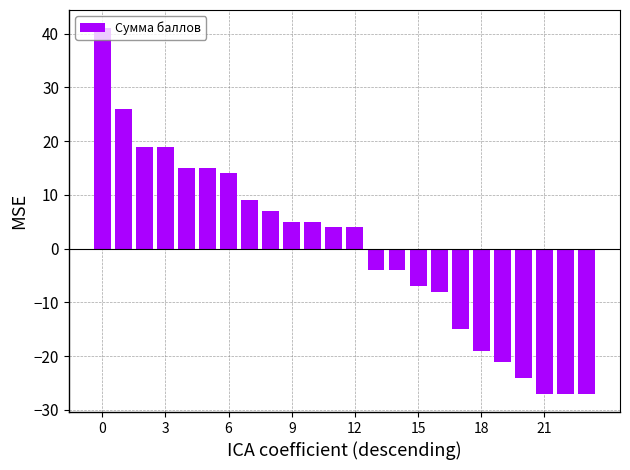

What is the value of the 24th bar from the left?

-27